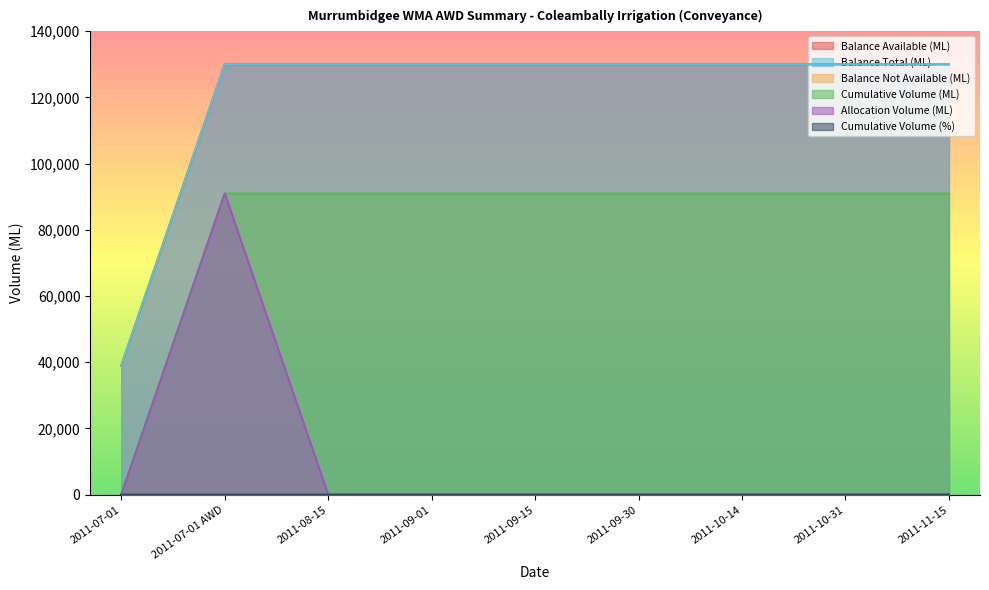

Rank the categories by Balance Available (ML) value from lowest to highest.

2011-07-01, 2011-07-01 AWD, 2011-08-15, 2011-09-01, 2011-09-15, 2011-09-30, 2011-10-14, 2011-10-31, 2011-11-15